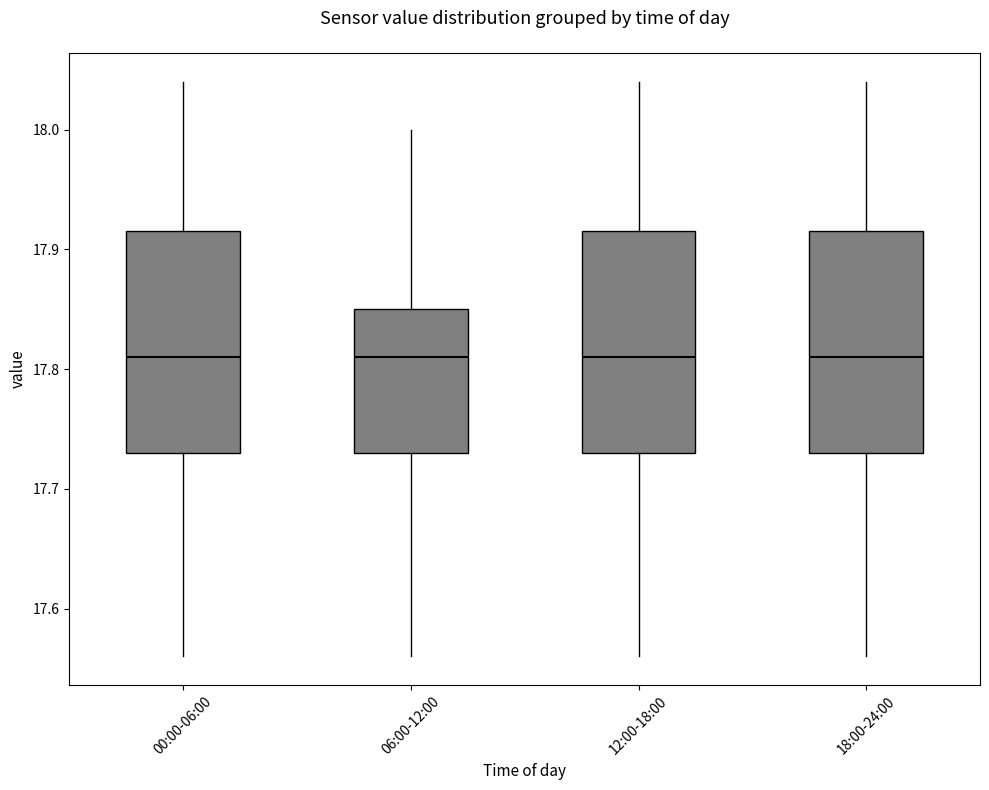

Reading left to right, transcribe this box plot: for each box, give where its median line is, the range the box spans, and where its two whiskers end, as read against the y-axis. The values are not printed on the chart, so give them approximately, as read against the axis.

00:00-06:00: median 17.81, box 17.73 to 17.92, whiskers 17.56 to 18.04
06:00-12:00: median 17.81, box 17.73 to 17.85, whiskers 17.56 to 18.00
12:00-18:00: median 17.81, box 17.73 to 17.92, whiskers 17.56 to 18.04
18:00-24:00: median 17.81, box 17.73 to 17.92, whiskers 17.56 to 18.04